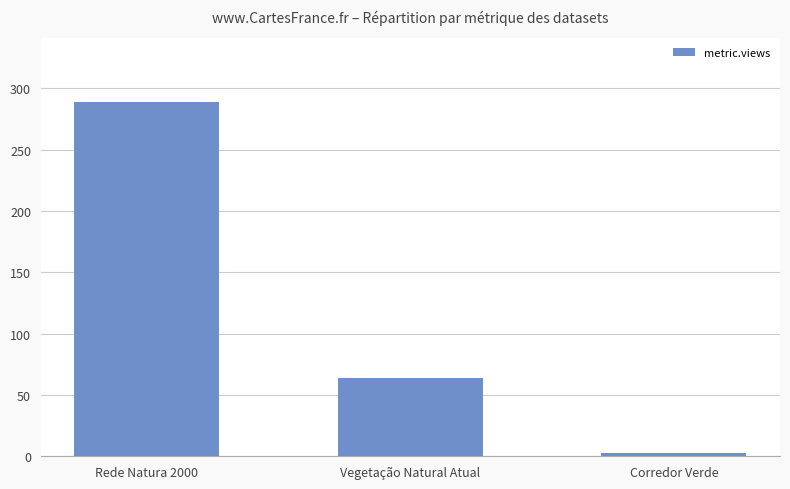

Reading left to right, extract all data points from this chart.

289	64	3